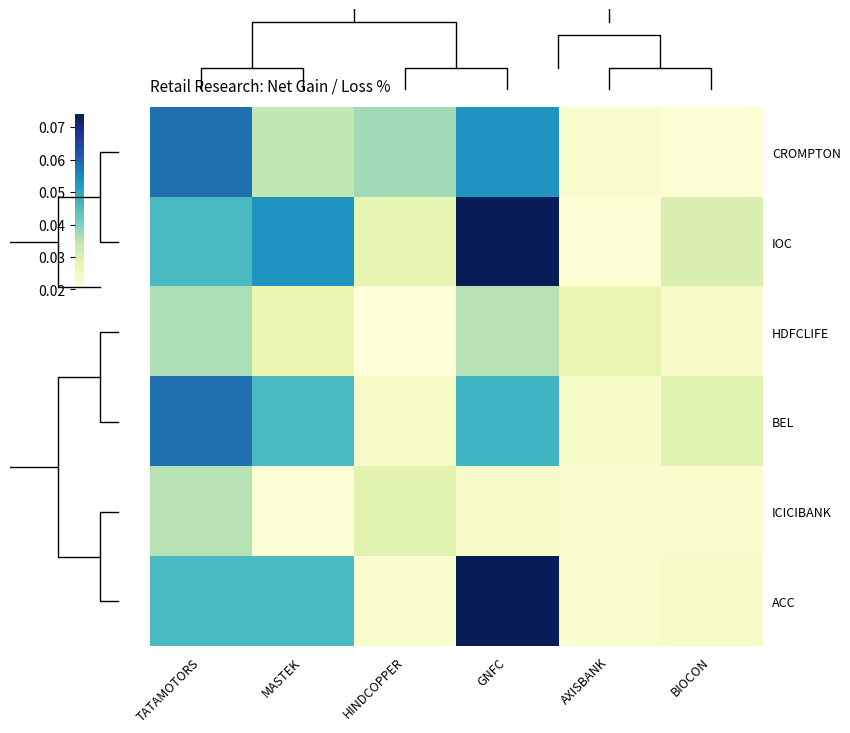

Is it true that HDFCLIFE equals 0.0 at TATAMOTORS?

False